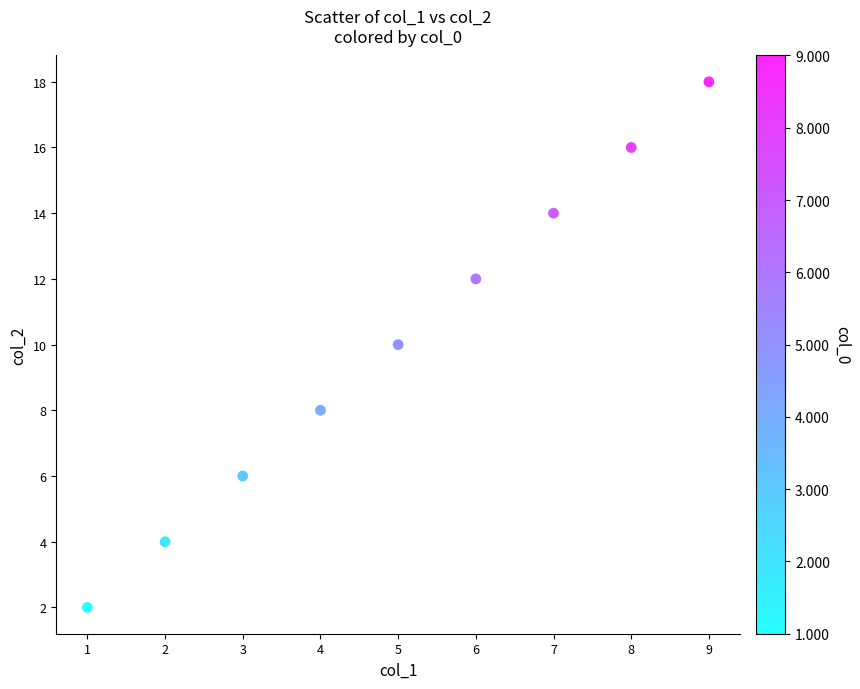

What is the range of X values (max minus min)?

8